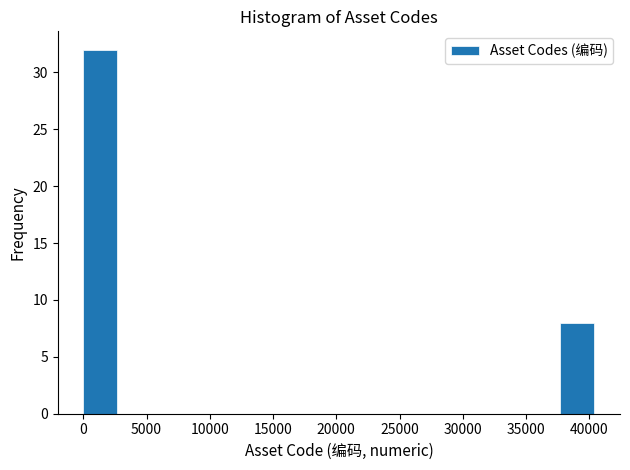

Over which range of the x-axis is the bar tallest?

0 to 2500